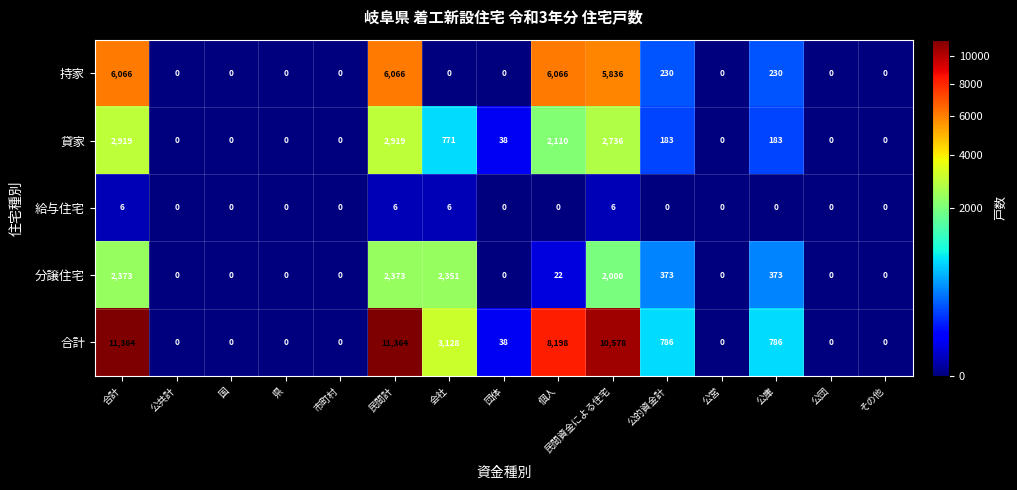

What is the sum of all 分譲住宅 values?

9865